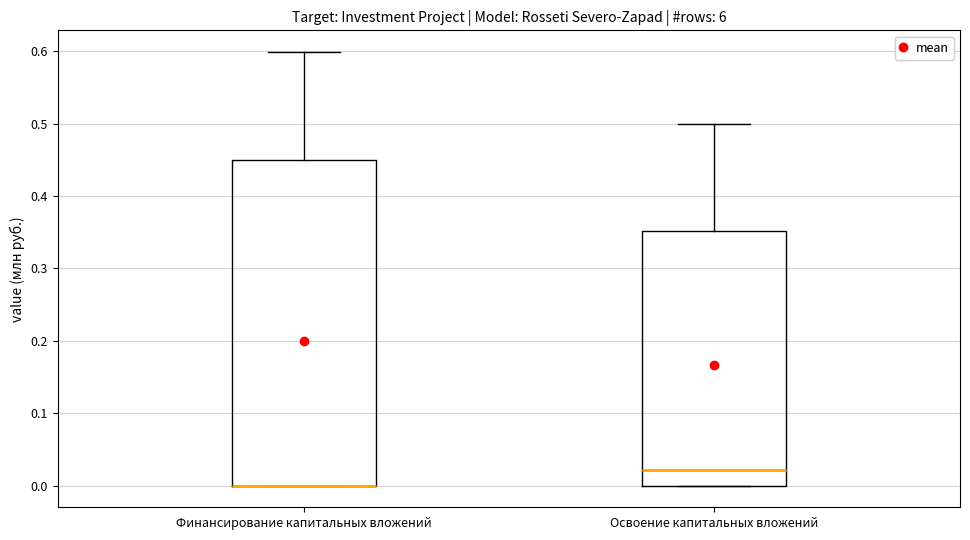

Reading left to right, read every box against the y-axis: the position of its median line, the range the box covers, and the ends of its whiskers. The values are not printed on the chart, so give them approximately, as read against the axis.

Финансирование капитальных вложений: median 0.00 (drawn on the box's lower edge), box 0.00 to 0.45, whiskers 0.00 to 0.60
Освоение капитальных вложений: median 0.02, box 0.00 to 0.35, whiskers 0.00 to 0.50